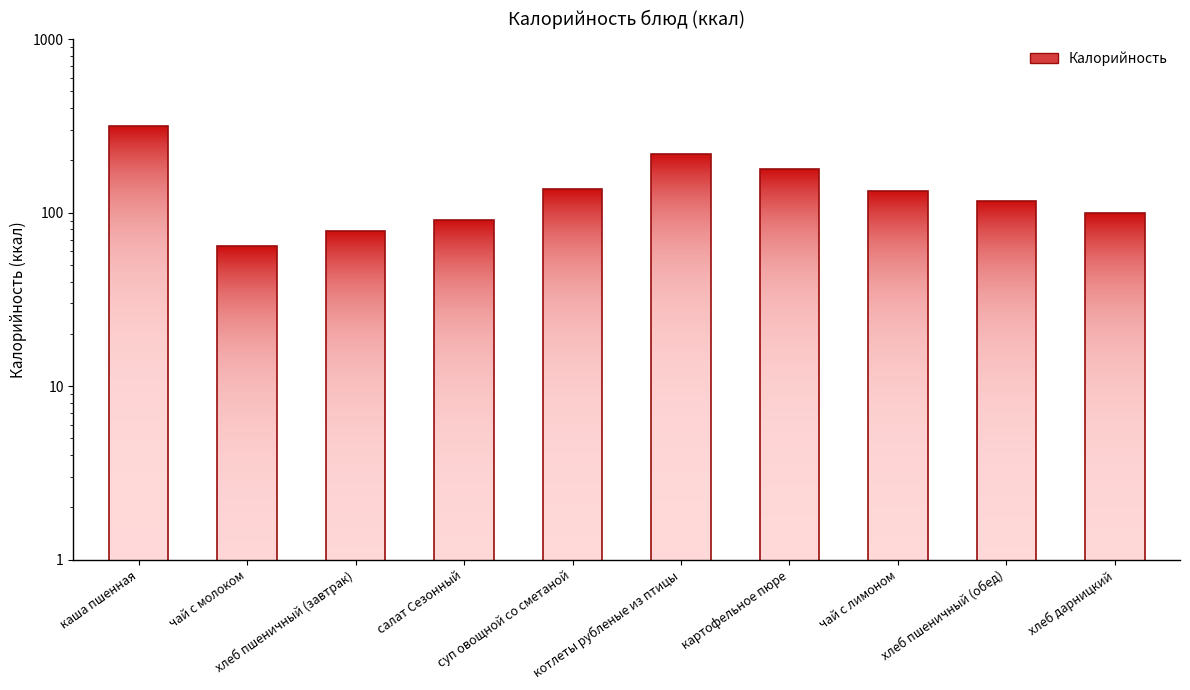

Rank the categories by value from highest to lowest.

каша пшенная, котлеты рубленые из птицы, картофельное пюре, суп овощной со сметаной, чай с лимоном, хлеб пшеничный (обед), хлеб дарницкий, салат Сезонный, хлеб пшеничный (завтрак), чай с молоком